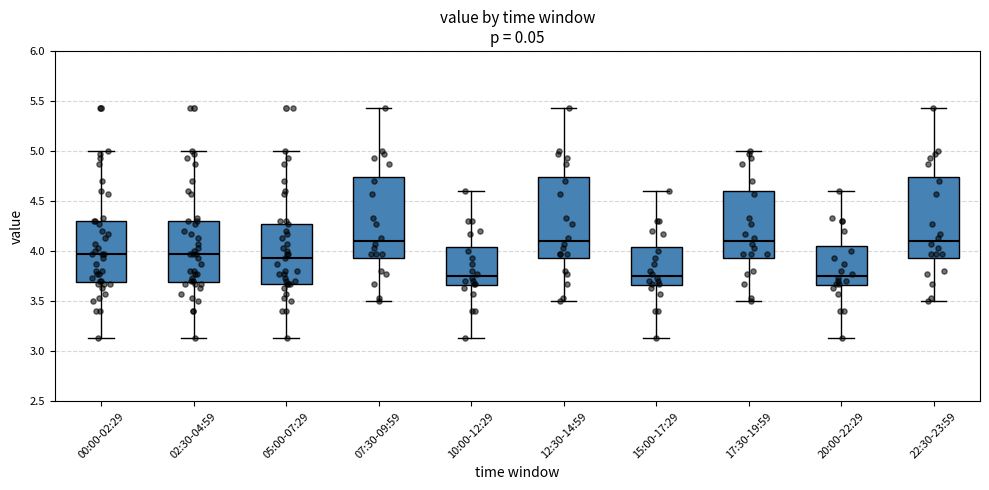

Reading left to right, transcribe this box plot: for each box, give where its median line is, the range the box spans, and where its two whiskers end, as read against the y-axis. The values are not printed on the chart, so give them approximately, as read against the axis.

00:00-02:29: median 3.95, box 3.70 to 4.30, whiskers 3.15 to 5.00
02:30-04:59: median 3.95, box 3.70 to 4.30, whiskers 3.15 to 5.00
05:00-07:29: median 3.95, box 3.65 to 4.25, whiskers 3.15 to 5.00
07:30-09:59: median 4.10, box 3.95 to 4.75, whiskers 3.50 to 5.45
10:00-12:29: median 3.75, box 3.65 to 4.05, whiskers 3.15 to 4.60
12:30-14:59: median 4.10, box 3.95 to 4.75, whiskers 3.50 to 5.45
15:00-17:29: median 3.75, box 3.65 to 4.05, whiskers 3.15 to 4.60
17:30-19:59: median 4.10, box 3.95 to 4.60, whiskers 3.50 to 5.00
20:00-22:29: median 3.75, box 3.65 to 4.05, whiskers 3.15 to 4.60
22:30-23:59: median 4.10, box 3.95 to 4.75, whiskers 3.50 to 5.45